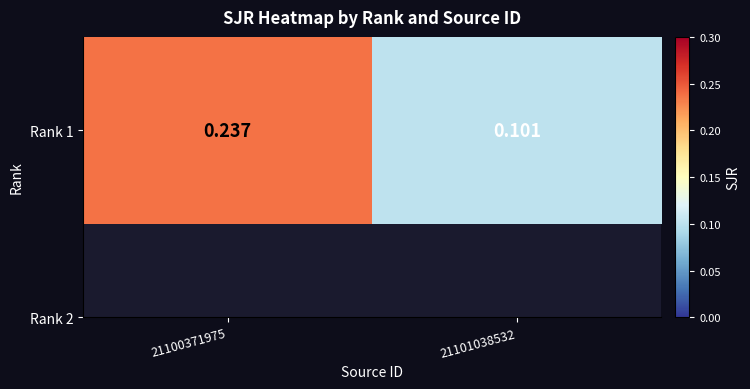

Reading left to right, extract all data points from this chart.

21100371975=0.2	21101038532=0.1